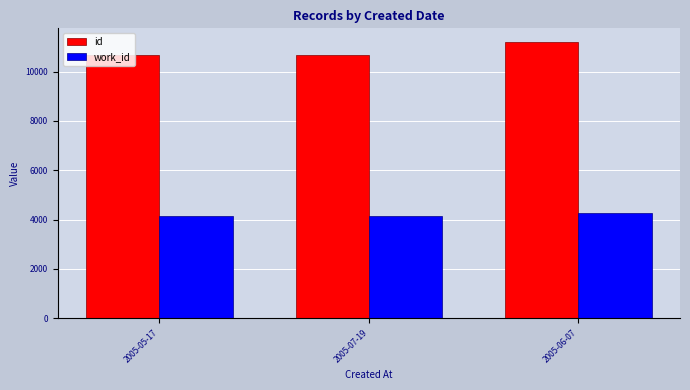

Is it true that id equals 10665 at 2005-07-19?

True